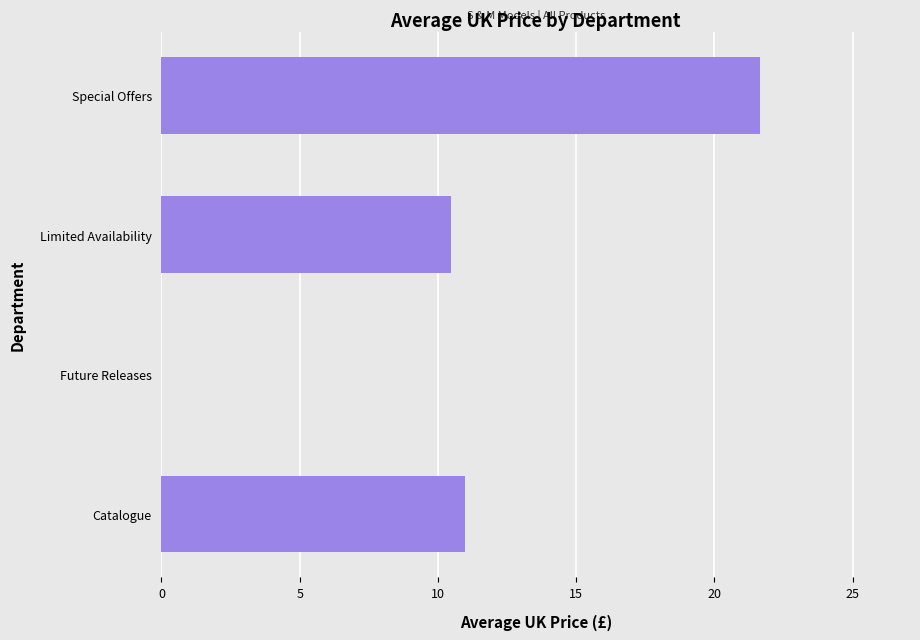

Reading bottom to top, list all the values displayed in this chart.

Catalogue=11.0	Future Releases=0.0	Limited Availability=10.5	Special Offers=21.7